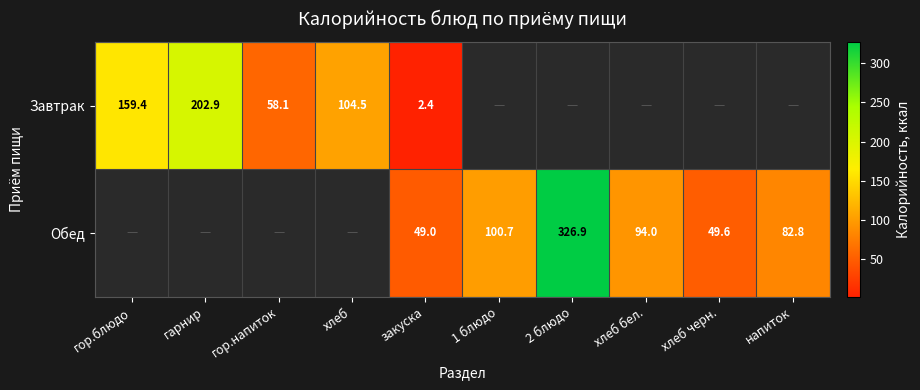

Is the value of Обед at напиток greater than the value of Завтрак at закуска?

Yes